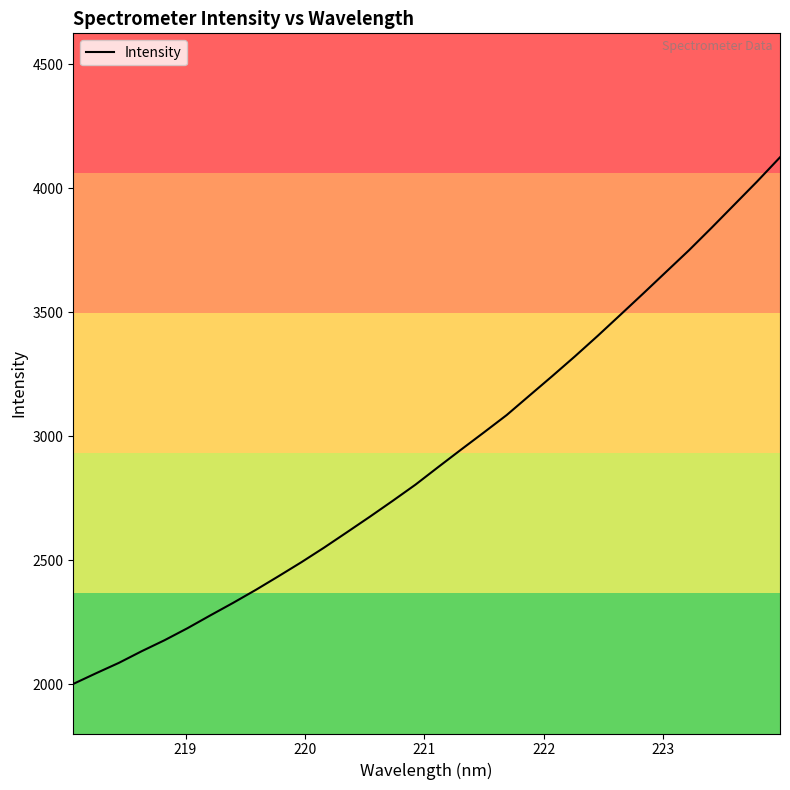

What is the smallest value displayed?

2001.0